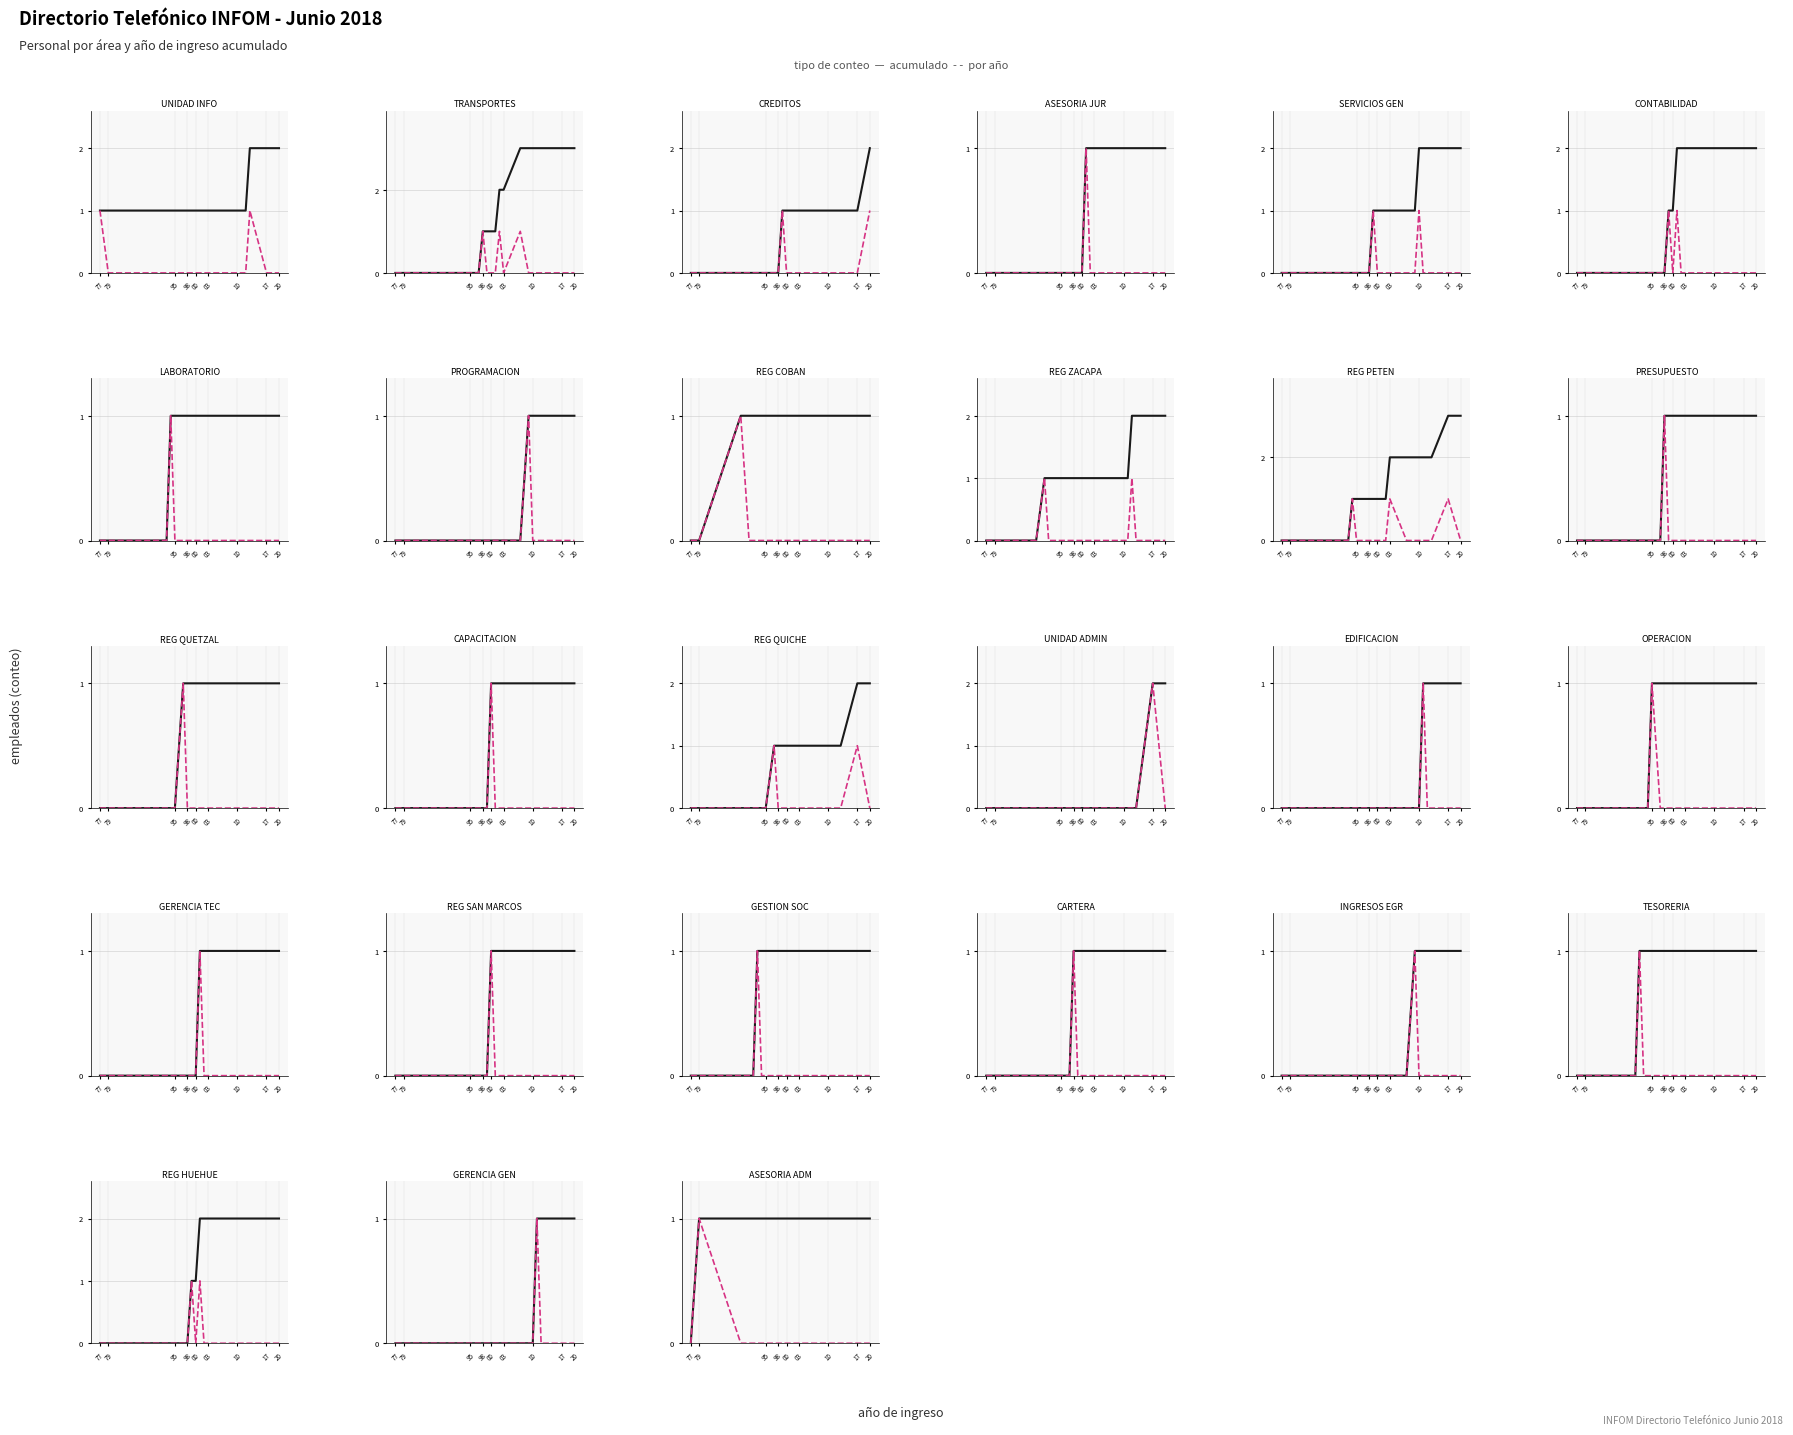

The value of acumulado at 17 is 1. True or false?

False